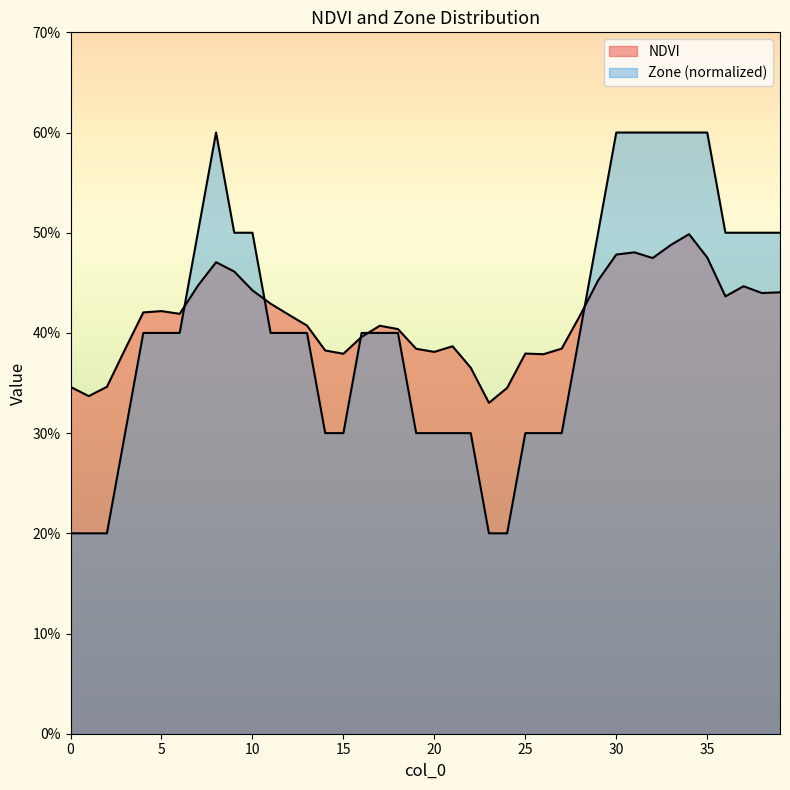

At which category does NDVI reach its first local peak?

5